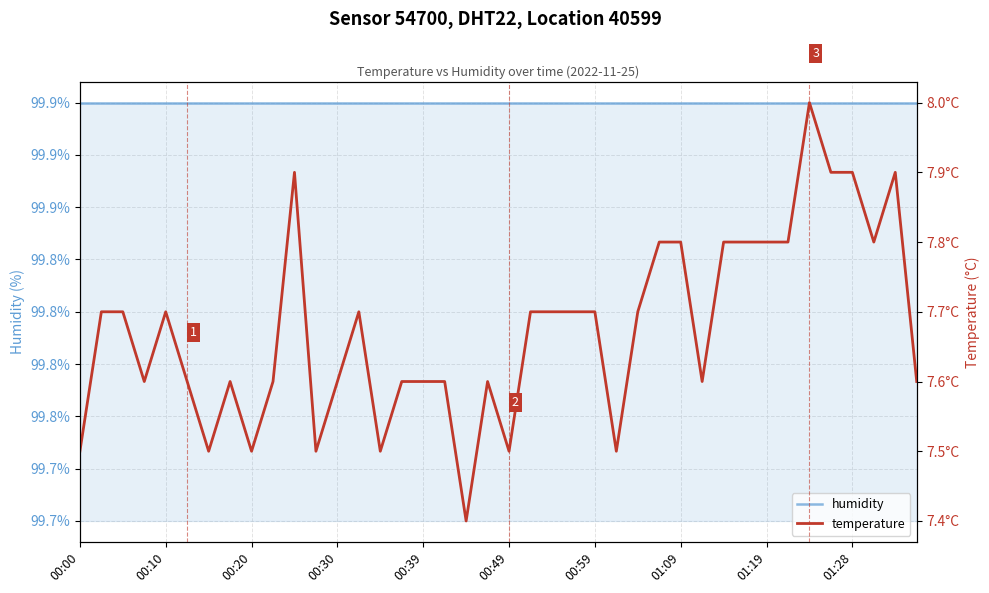

True or false: humidity and temperature cross at least once.

False